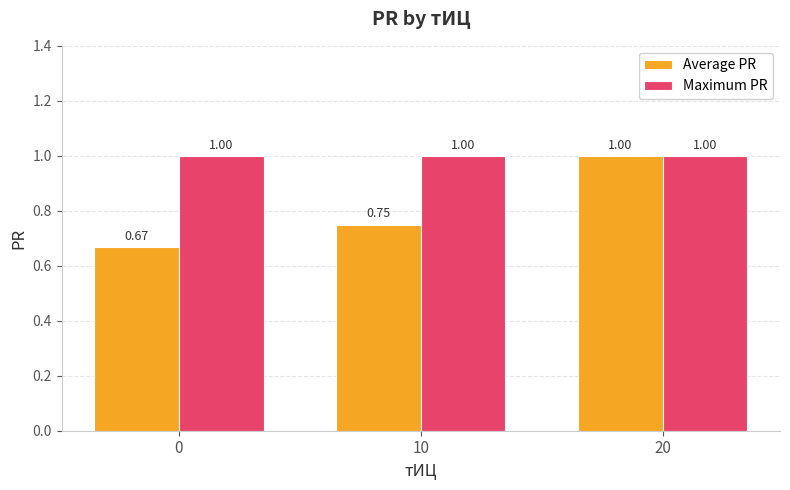

Between 10 and 20, which series saw the biggest shift?

Average PR